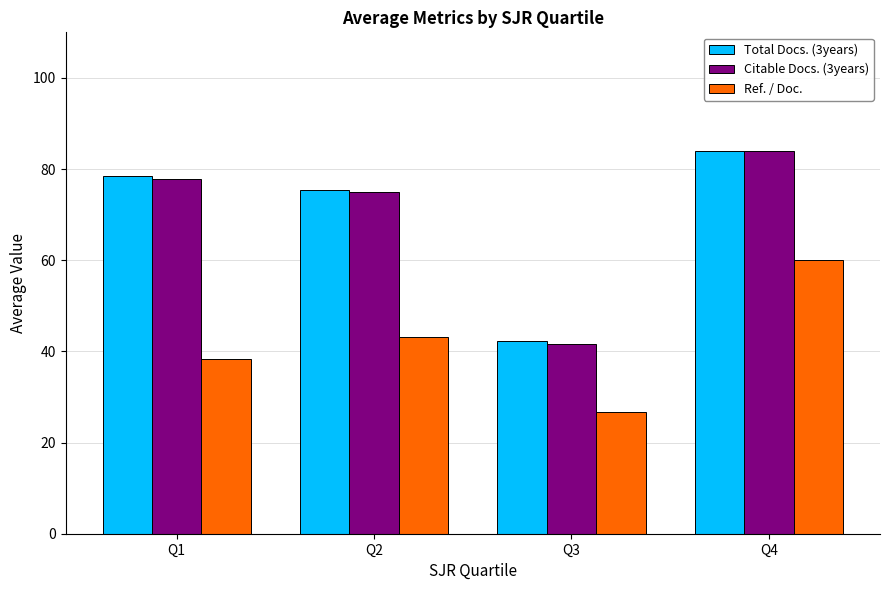

What is the value of the Total Docs. (3years) bar at the 4th from the left?

84.0